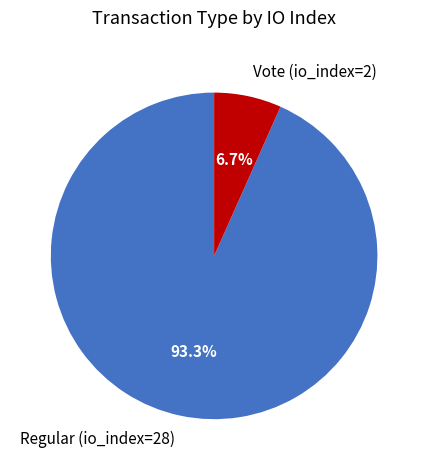

Is it true that Vote (io_index=2) is 1% of the pie?

False